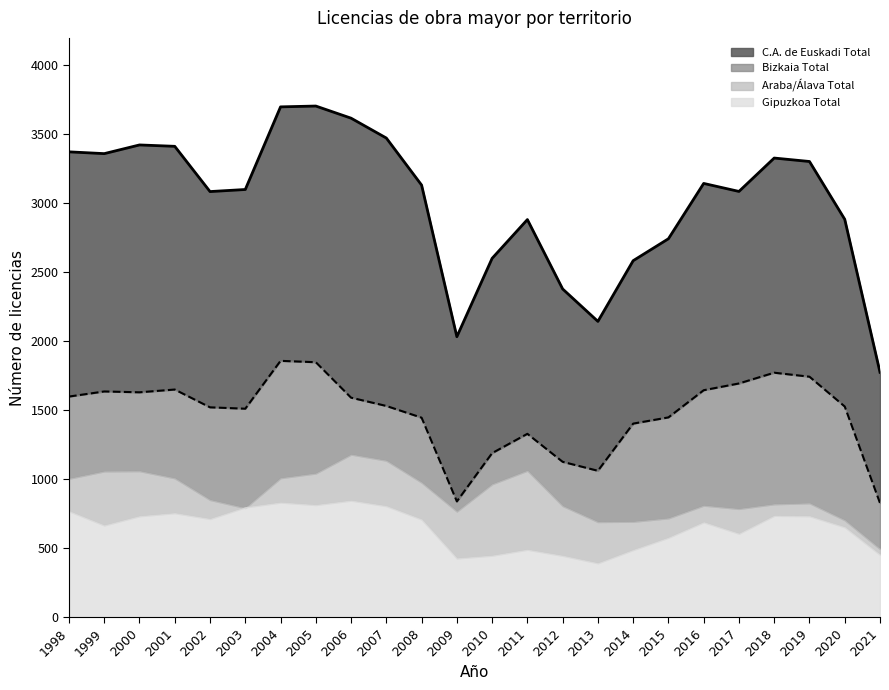

True or false: C.A. de Euskadi Total has a value of 4628 at 2015.

False